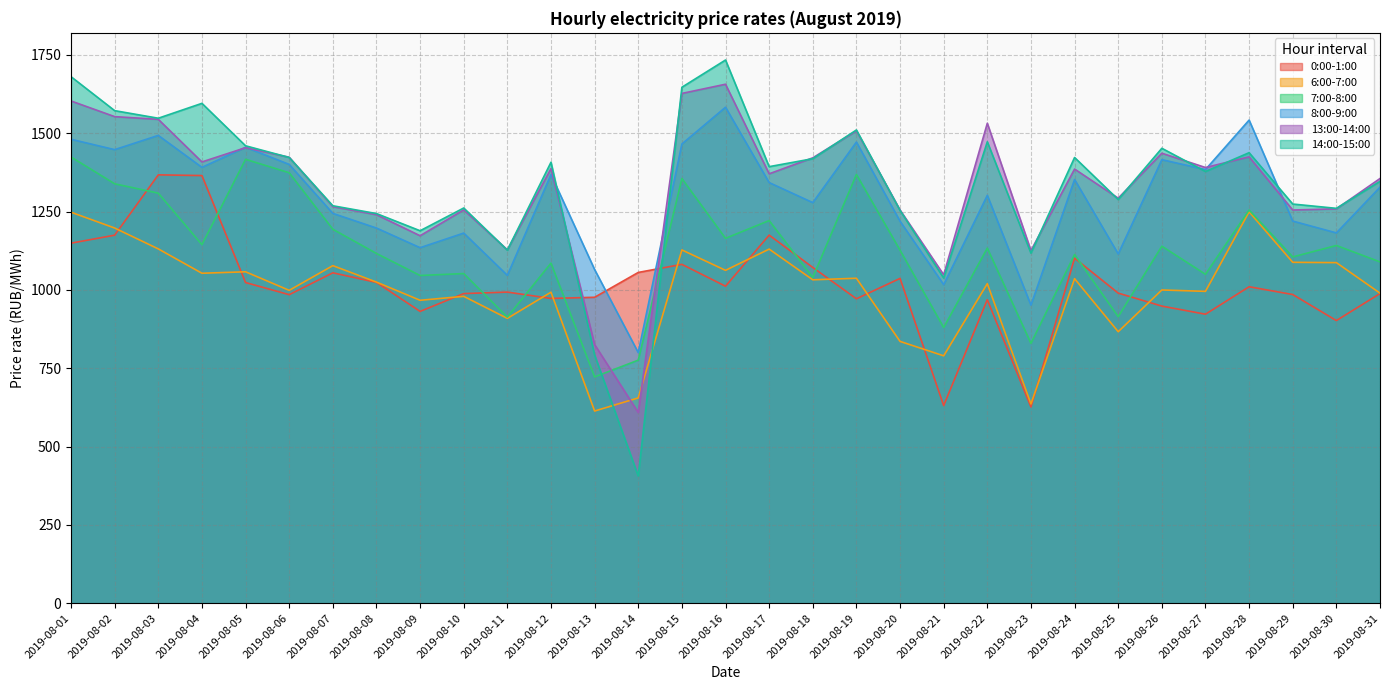

Between which two adjacent categories do 13:00-14:00 and 7:00-8:00 first intersect?

2019-08-13 and 2019-08-14